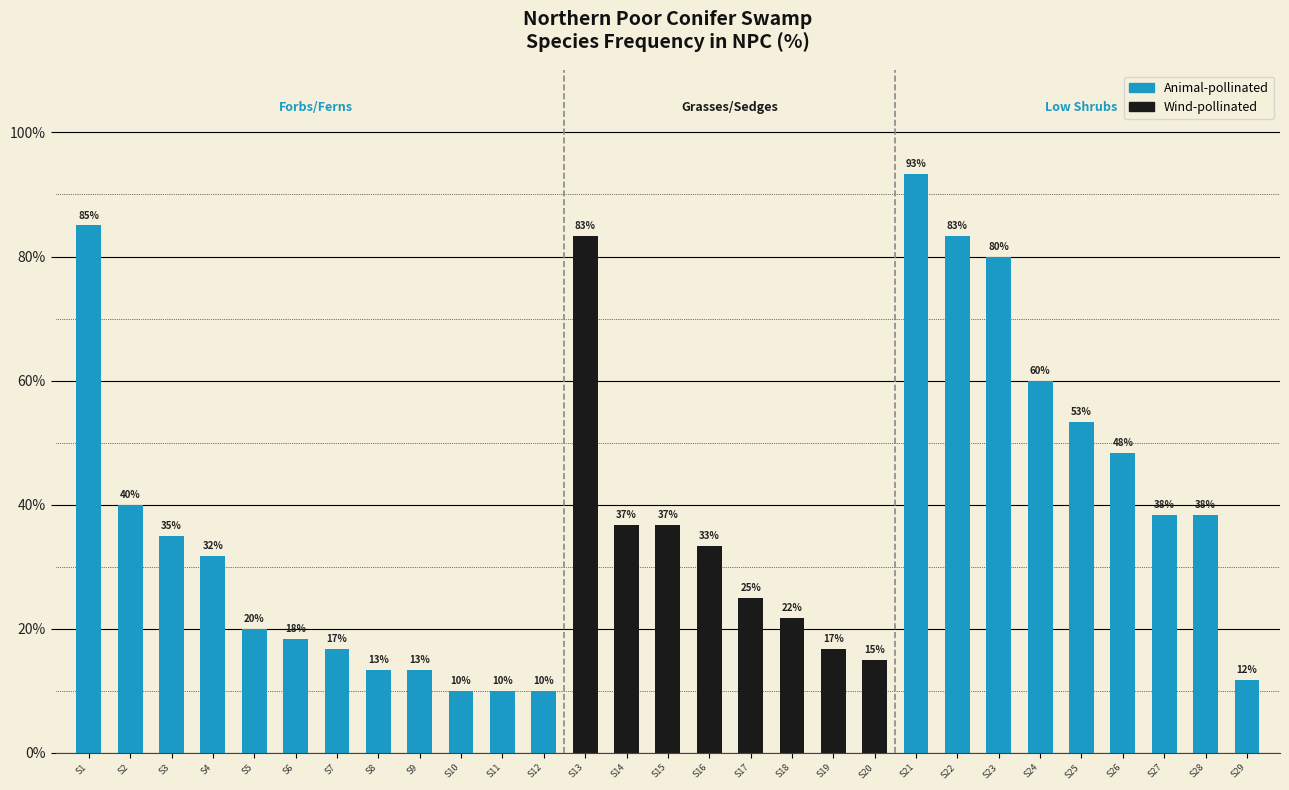

What is the sum of all values?

1078.3